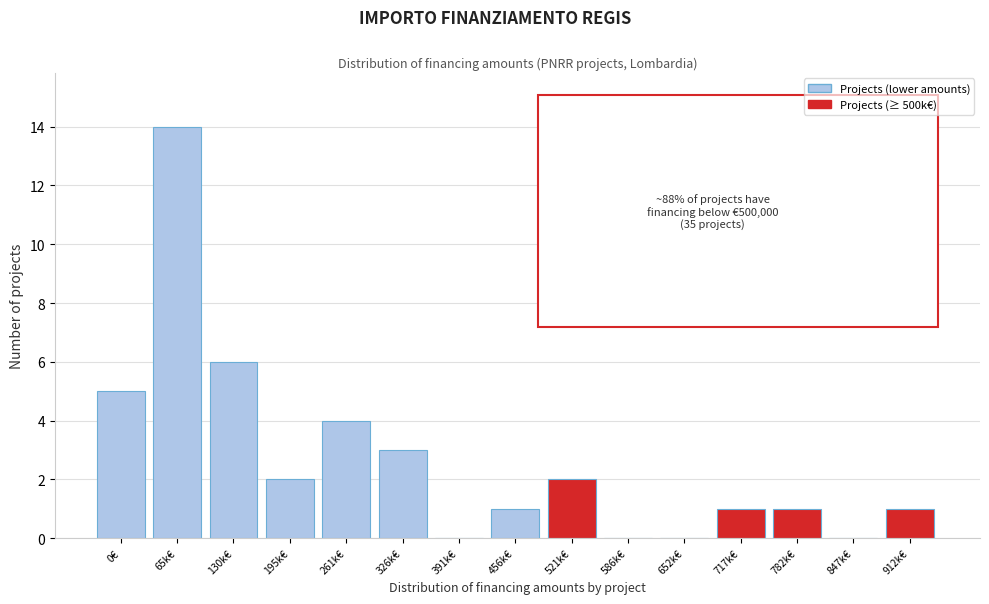

Reading left to right, what are all the values shown in this chart?

0€=5	65k€=14	130k€=6	195k€=2	261k€=4	326k€=3	391k€=0	456k€=1	521k€=2	586k€=0	652k€=0	717k€=1	782k€=1	847k€=0	912k€=1